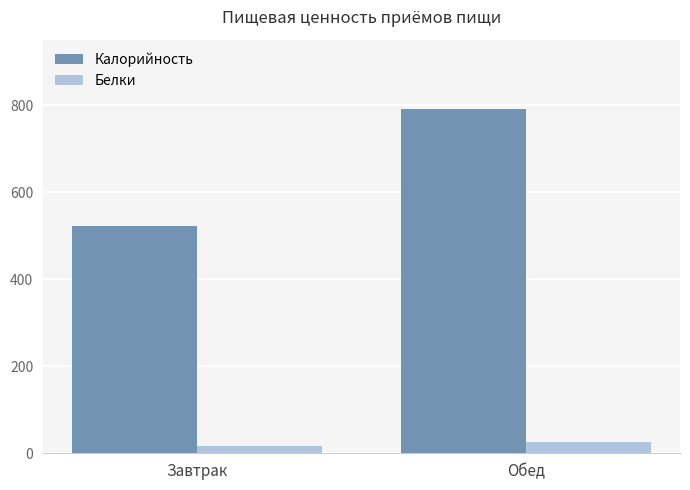

Reading left to right, extract all data points from this chart.

Калорийность: 521.7	792.2
Белки: 16.4	25.2